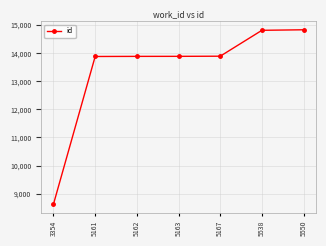

Is it true that the value at 5162 is 6277?

False